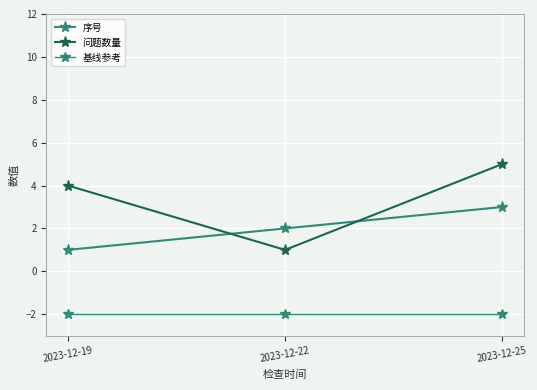

The 序号 series shows 3 at 2023-12-25. True or false?

True